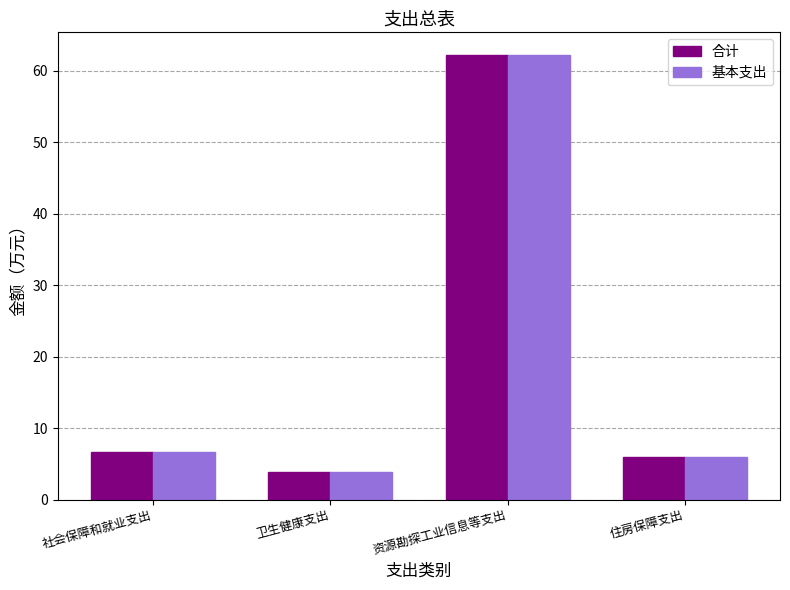

What is the difference between the 基本支出 values at 资源勘探工业信息等支出 and 社会保障和就业支出?

55.6